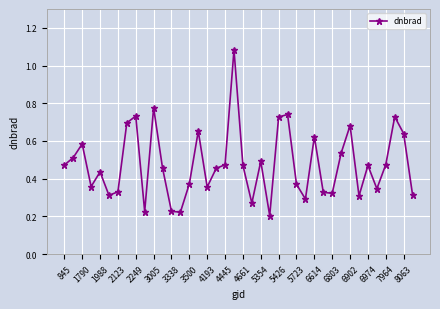

True or false: there are more than 0 points higher than both neighbors.

True